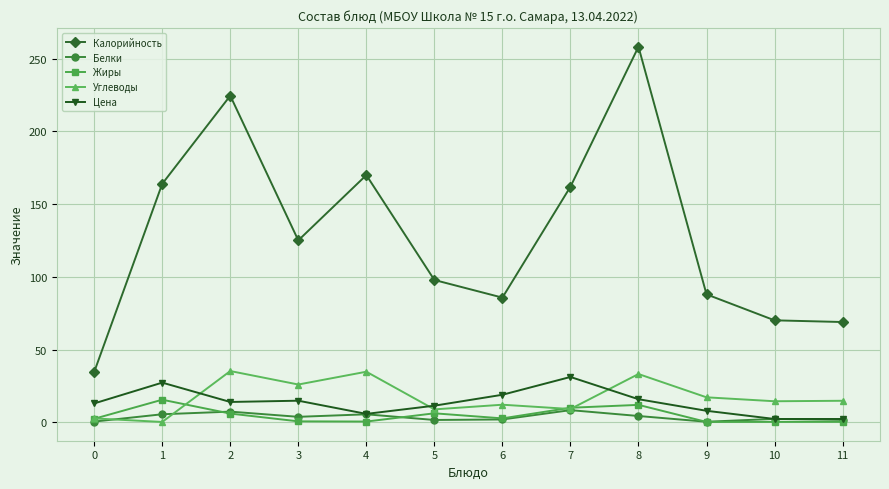

True or false: Калорийность has more than 1 interior local peaks.

True